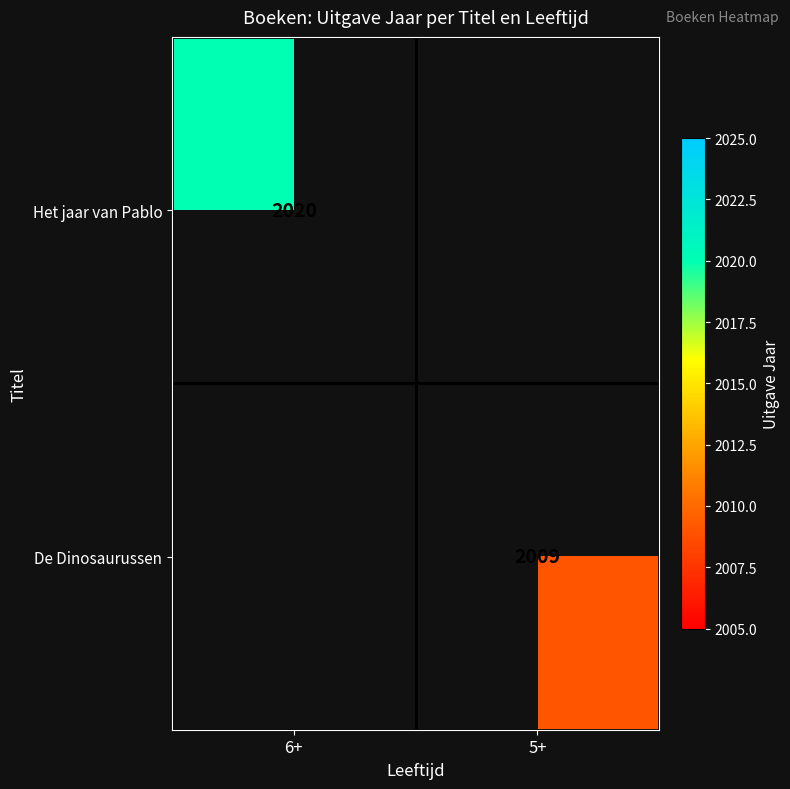

The De Dinosaurussen series shows 1349 at 5+. True or false?

False